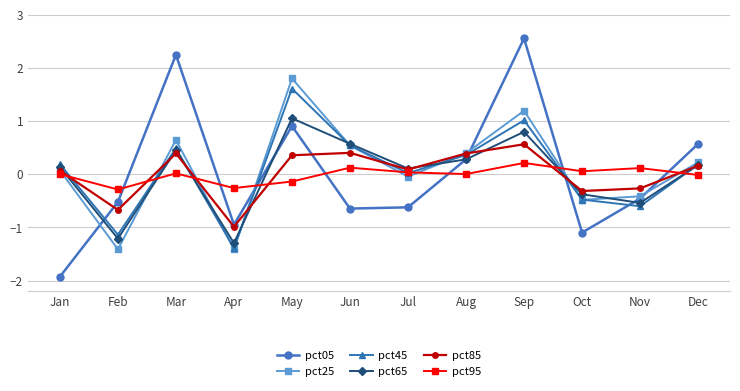

At how many categories does at least one series exceed 0?

10